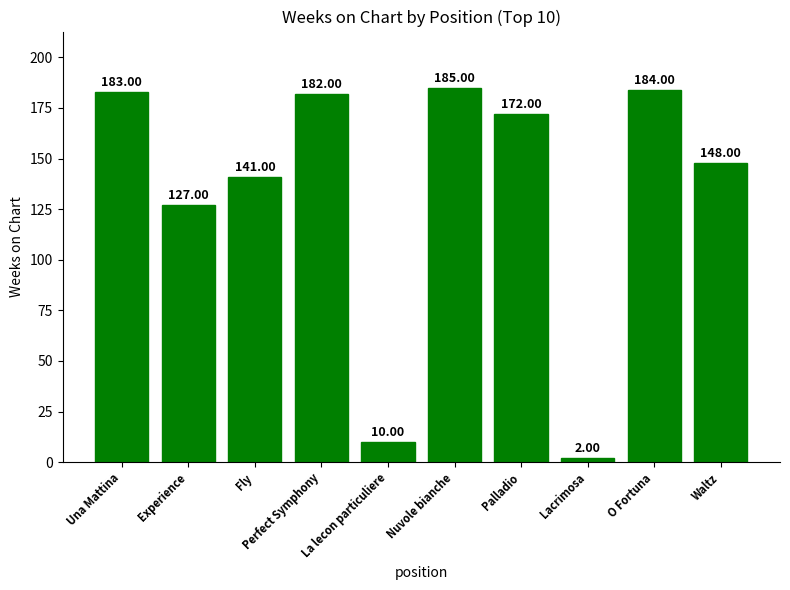

Rank the categories by value from highest to lowest.

Nuvole bianche, O Fortuna, Una Mattina, Perfect Symphony, Palladio, Waltz, Fly, Experience, La lecon particuliere, Lacrimosa